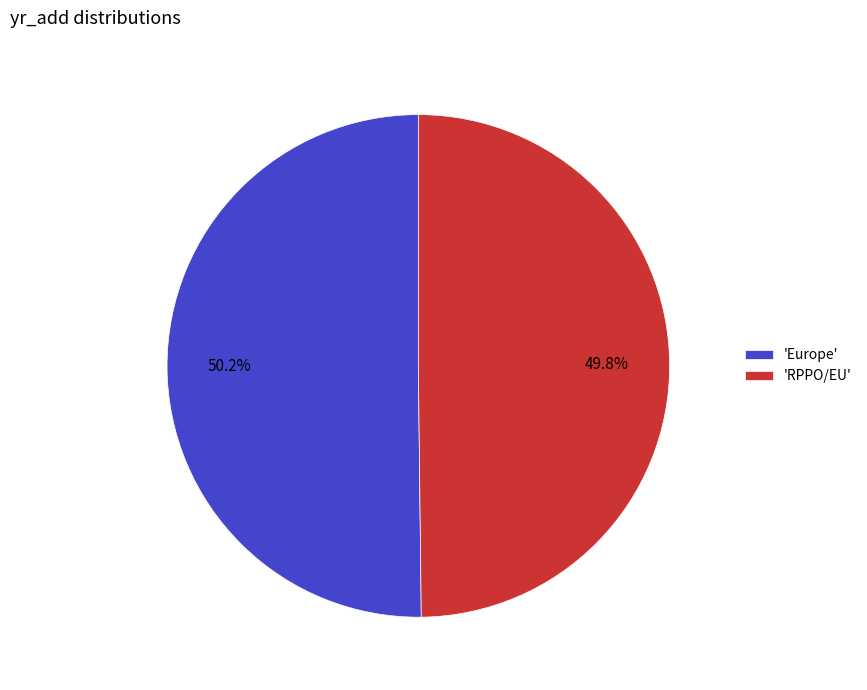

Is there any slice that represents more than half of the pie?

Yes